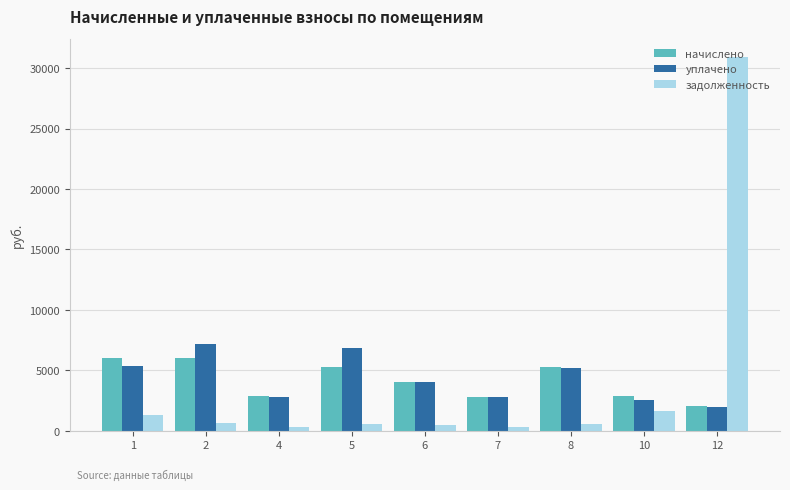

The value of уплачено at 6 is 4011.9. True or false?

True